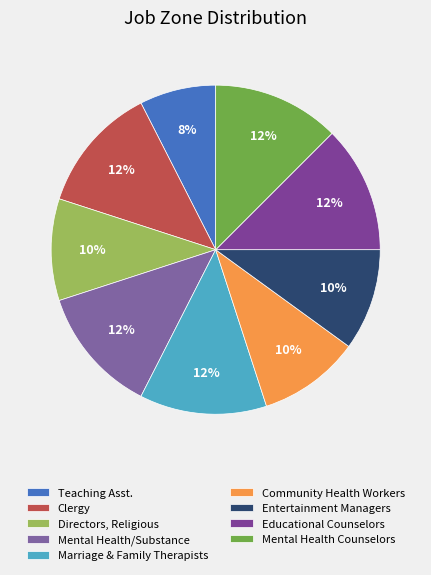

Does any single category account for the majority?

No